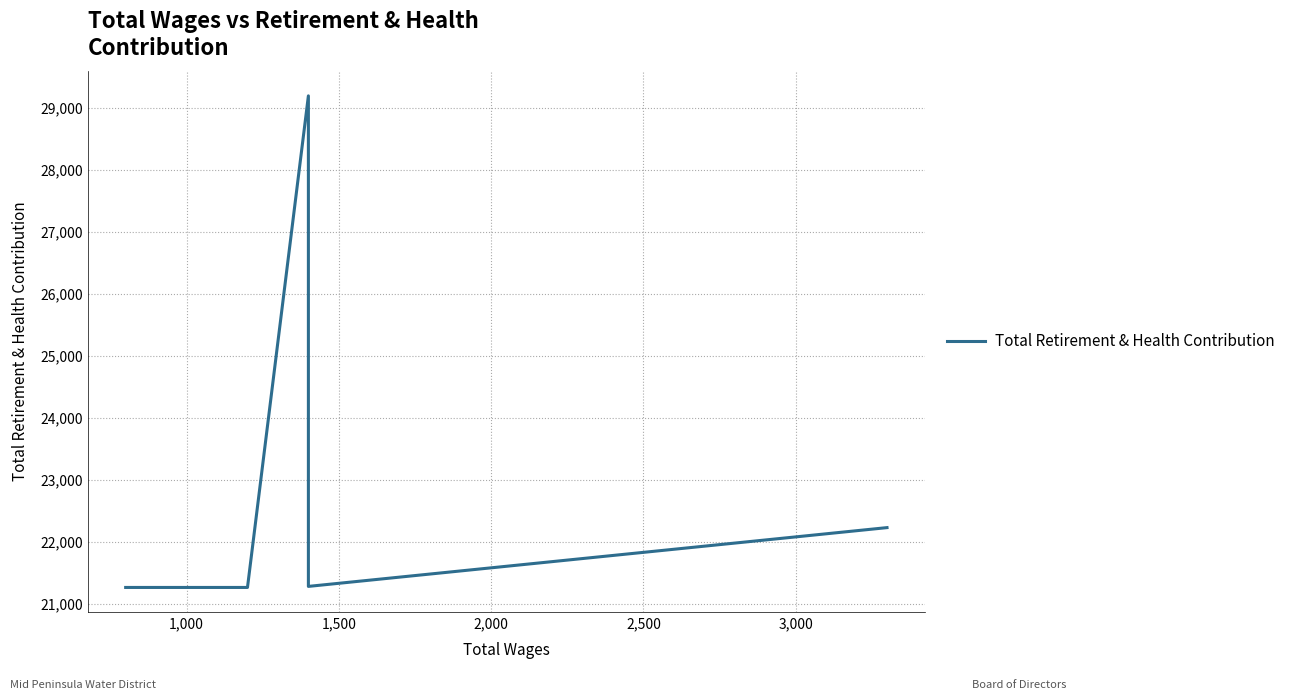

What is the smallest value displayed?

21262